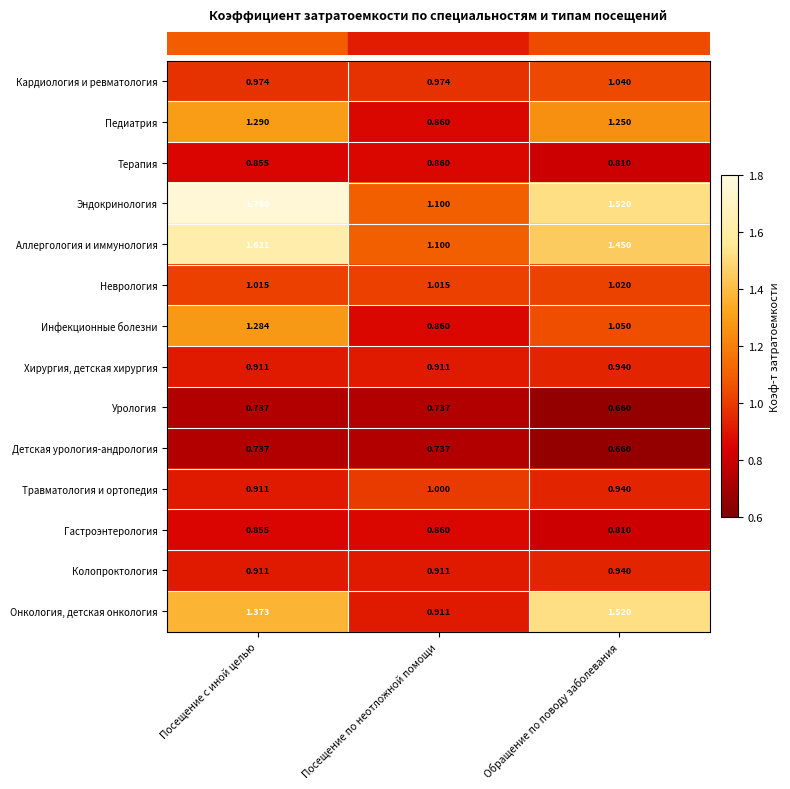

Which series changed the most between Посещение по неотложной помощи and Обращение по поводу заболевания?

Онкология, детская онкология